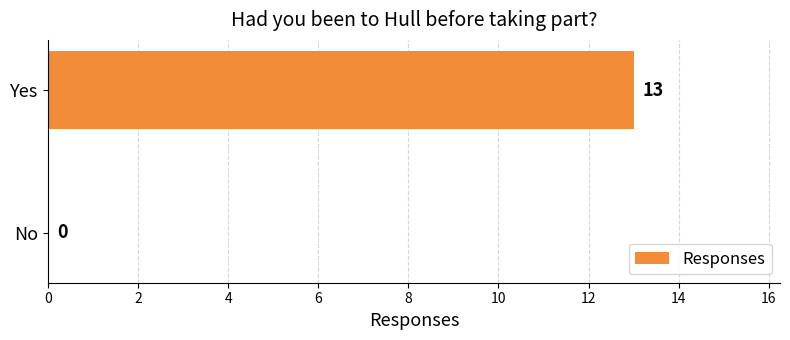

True or false: the data shows -7 at No.

False